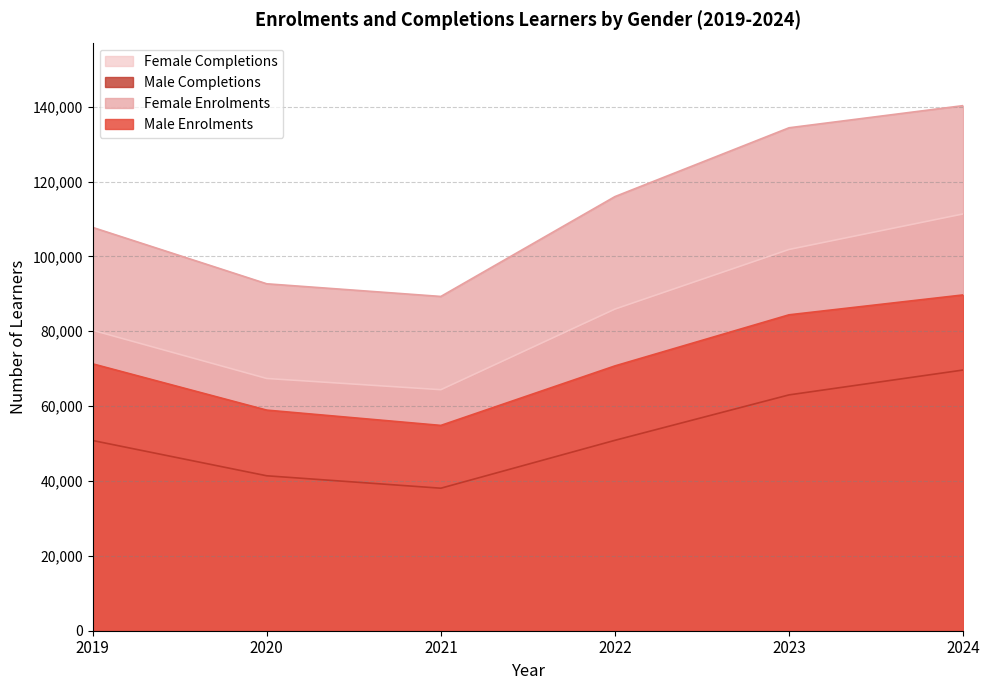

The Female Completions series shows 55354 at 2022. True or false?

False